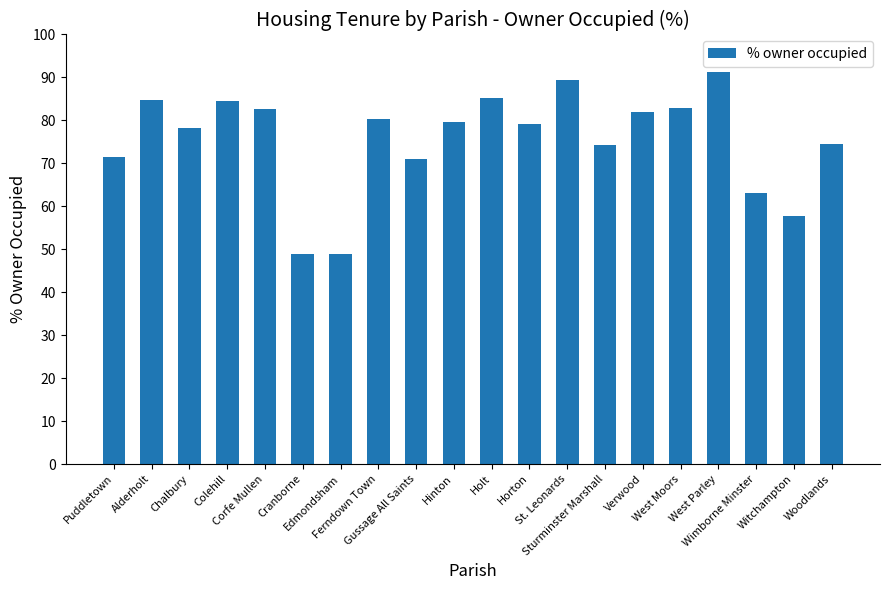

What is the average value?

75.5